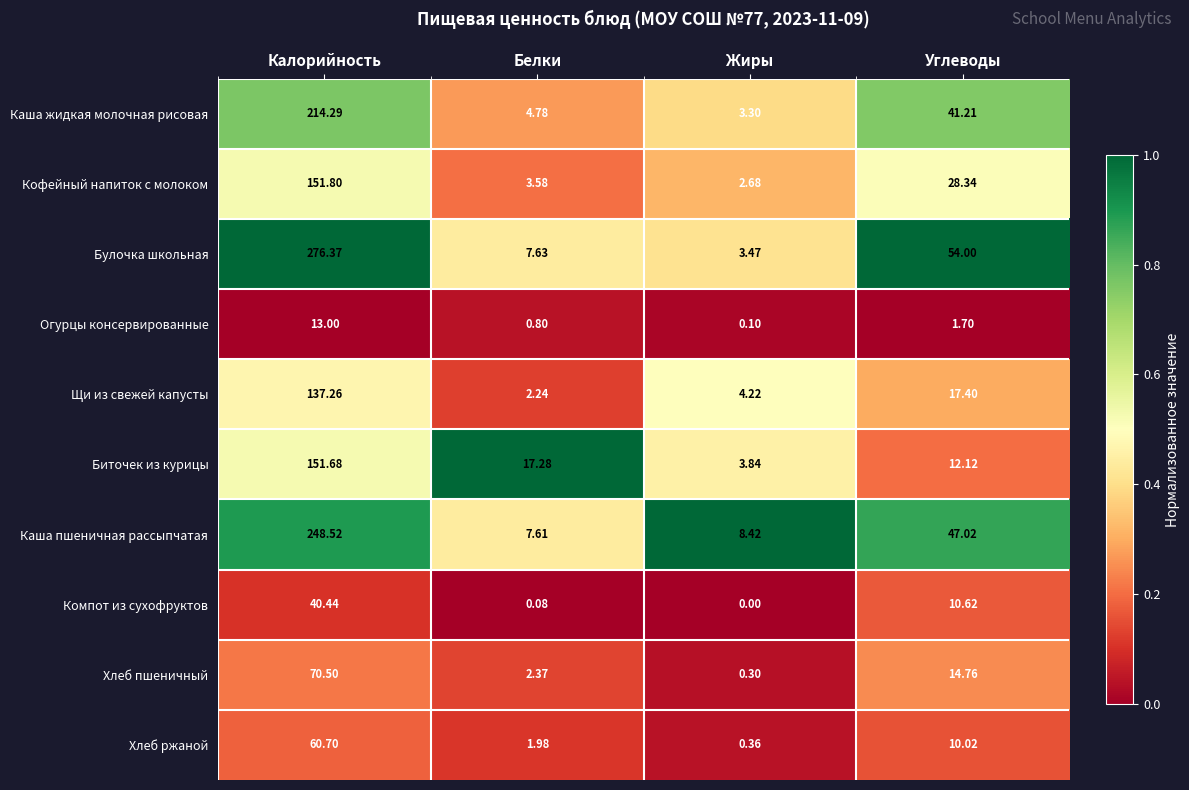

Which series has the largest range (max minus min)?

Булочка школьная